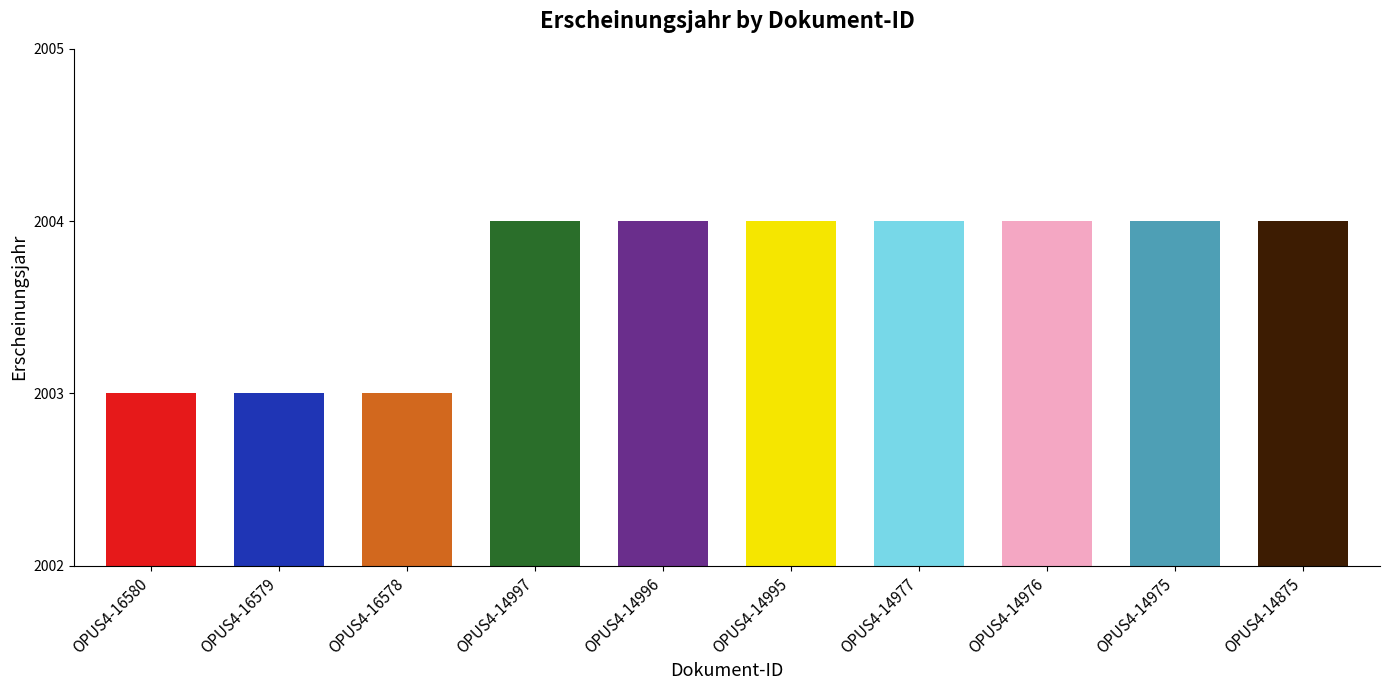

What is the sum of the values at OPUS4-14976 and OPUS4-14997?

4008